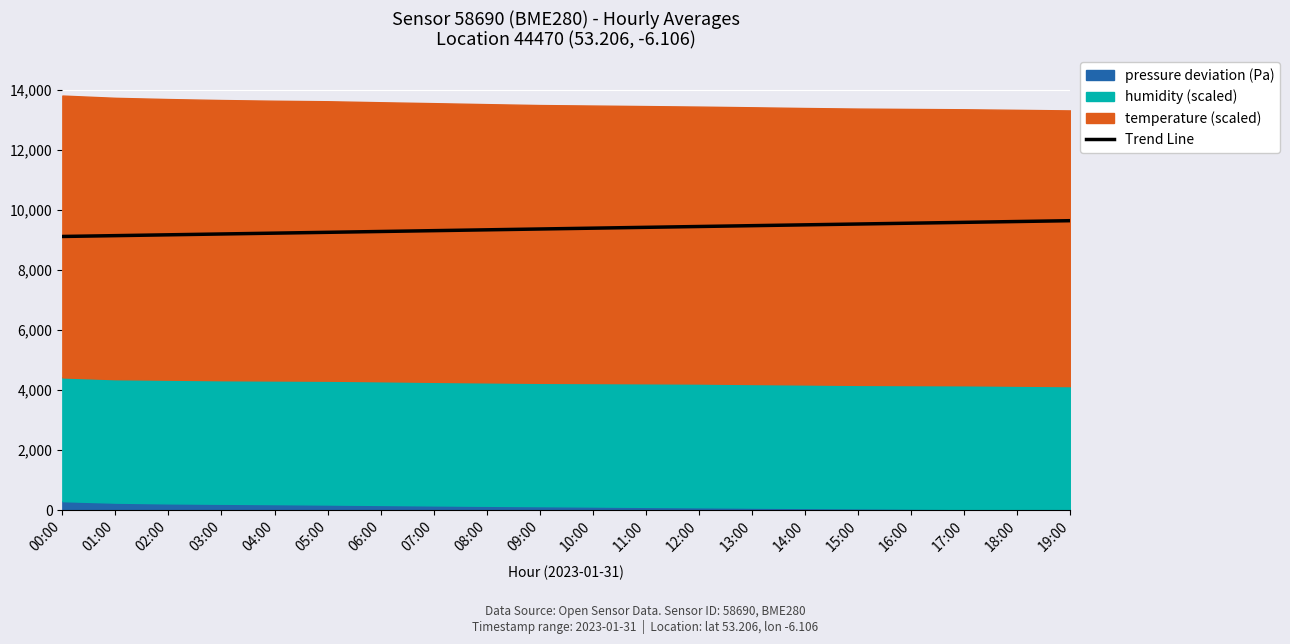

True or false: there are more than 0 points higher than both neighbors.

False